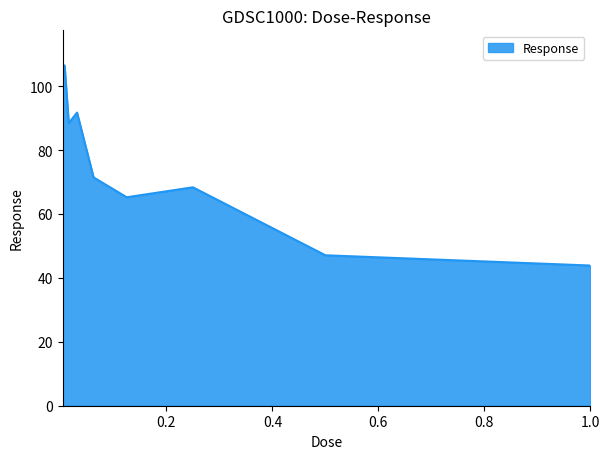

Does the chart have visible grid lines?

No